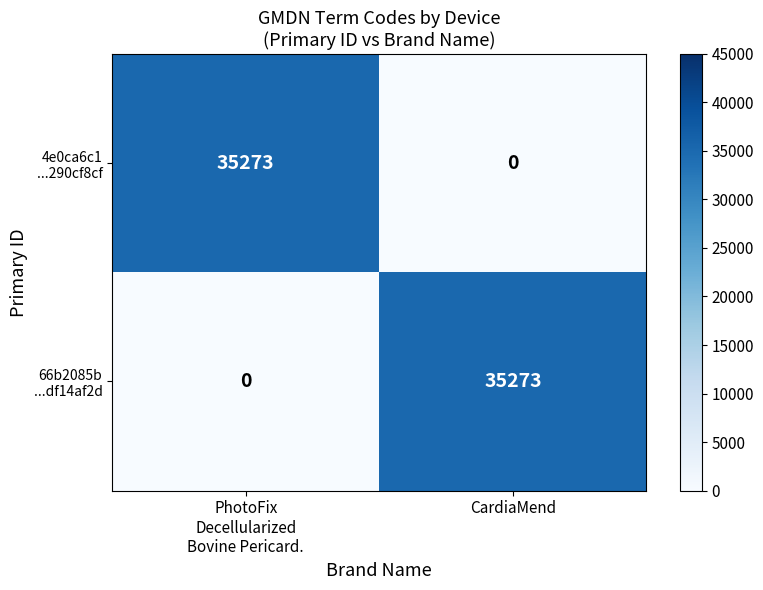

What is the total value across all series at CardiaMend?

35273